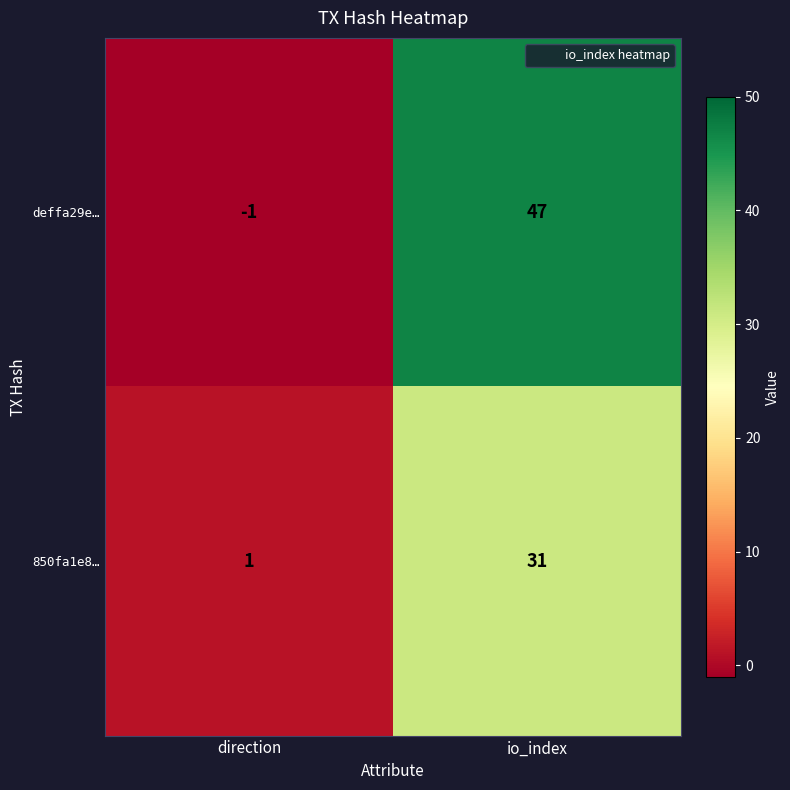

Rank the series by their average value, from lowest to highest.

850fa1e8…, deffa29e…